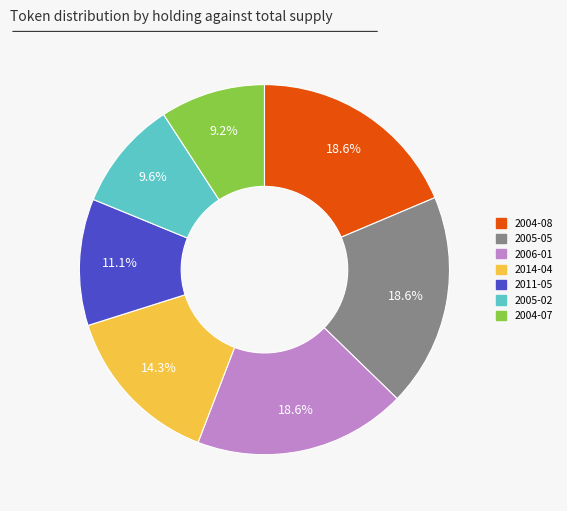

Is there a majority slice in this chart?

No